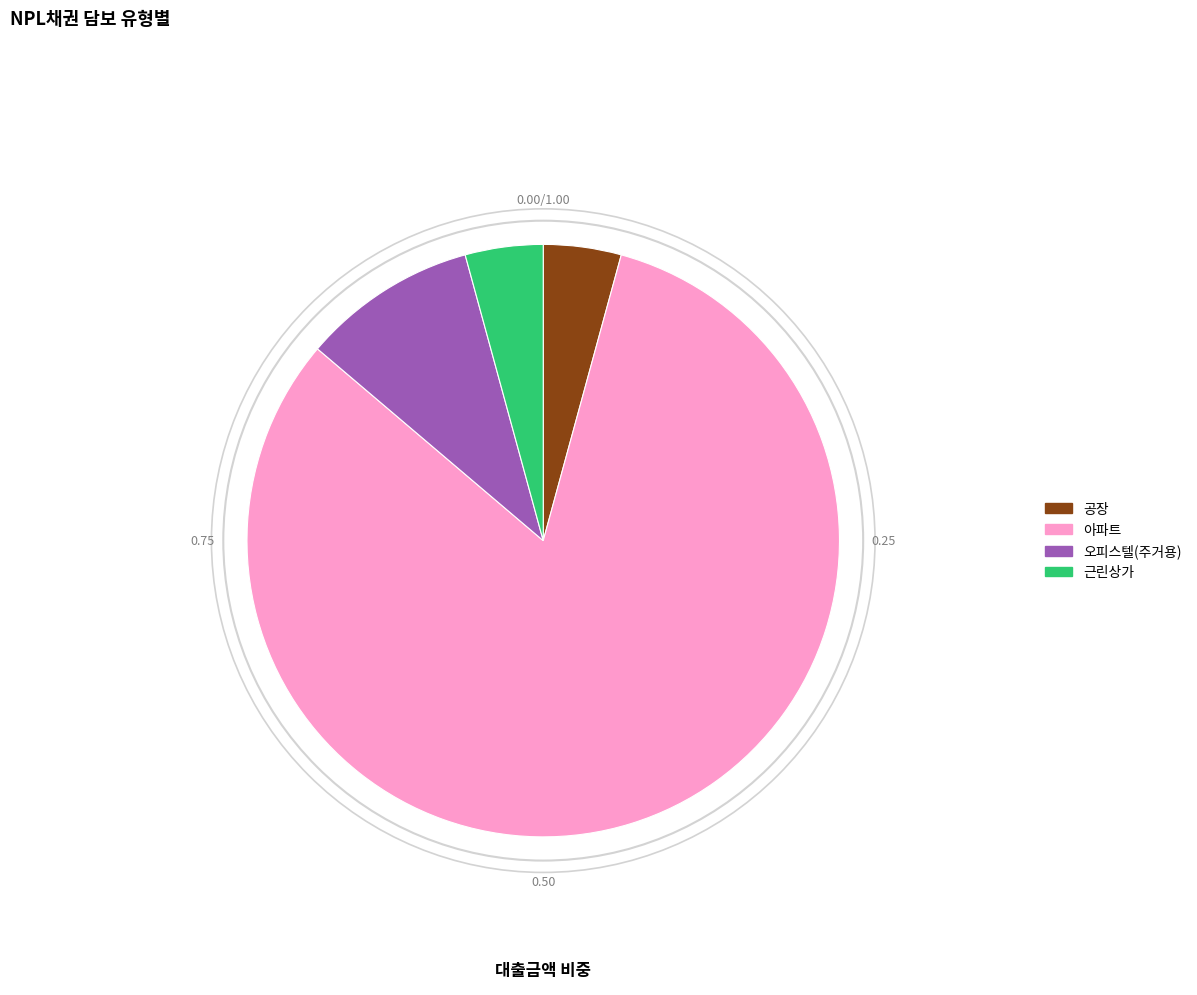

Is there any slice that represents more than half of the pie?

Yes